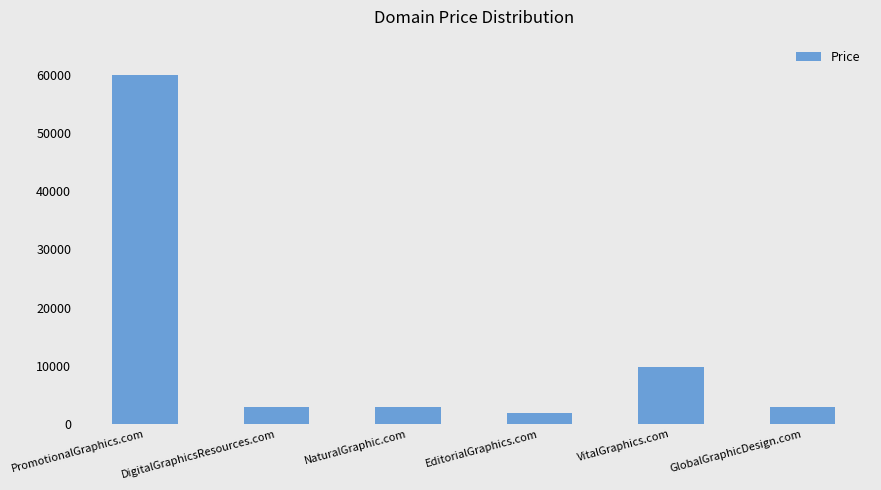

What position from the left is NaturalGraphic.com?

3